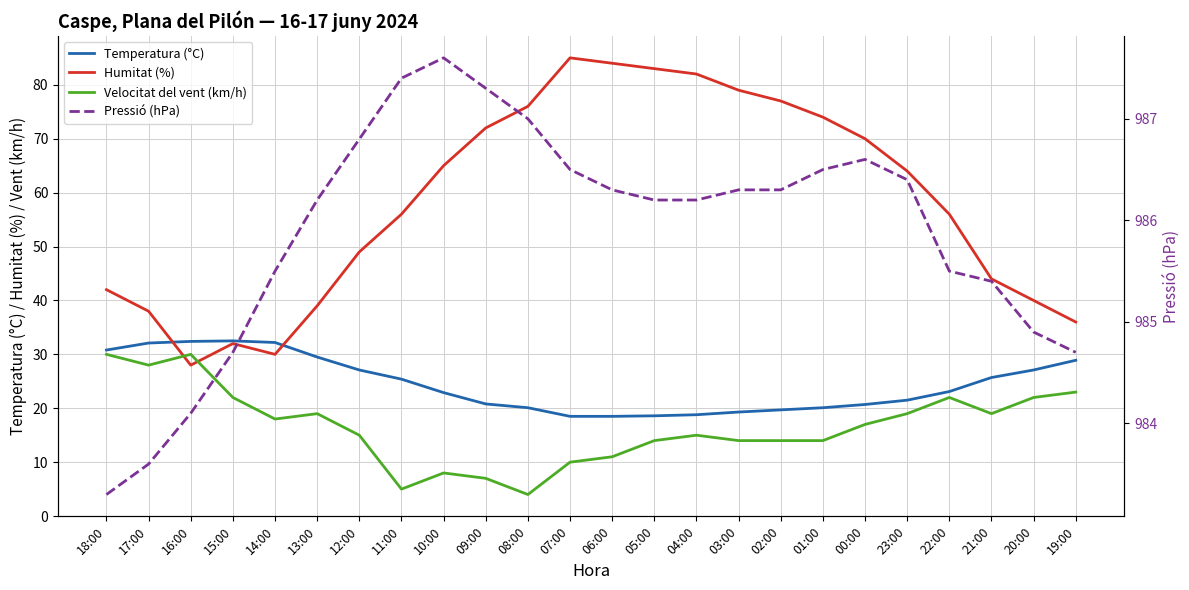

What is the greatest value displayed?

987.6